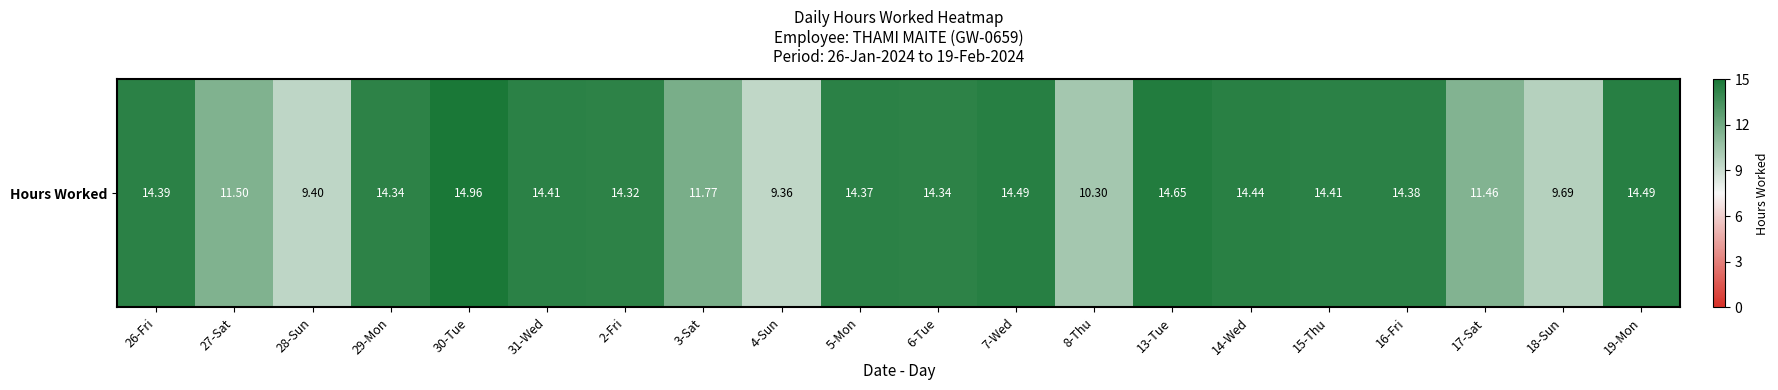

Reading right to left, what are all the values shown in this chart?

19-Mon=14.5	18-Sun=9.7	17-Sat=11.5	16-Fri=14.4	15-Thu=14.4	14-Wed=14.4	13-Tue=14.7	8-Thu=10.3	7-Wed=14.5	6-Tue=14.3	5-Mon=14.4	4-Sun=9.4	3-Sat=11.8	2-Fri=14.3	31-Wed=14.4	30-Tue=15.0	29-Mon=14.3	28-Sun=9.4	27-Sat=11.5	26-Fri=14.4